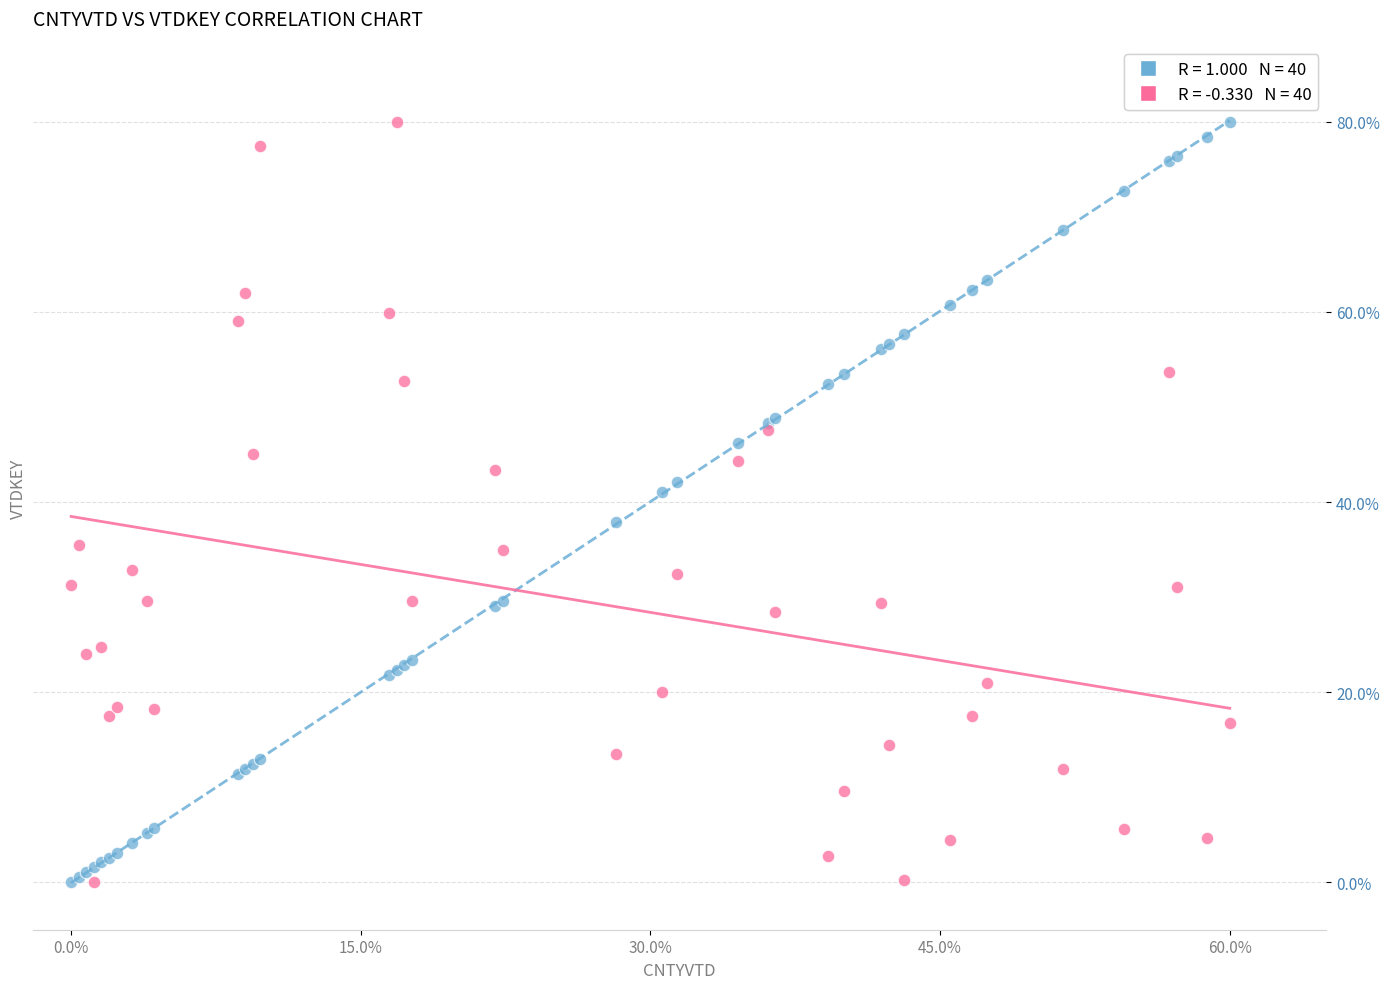

Across all series, what Y value is closest to 40?

41.0